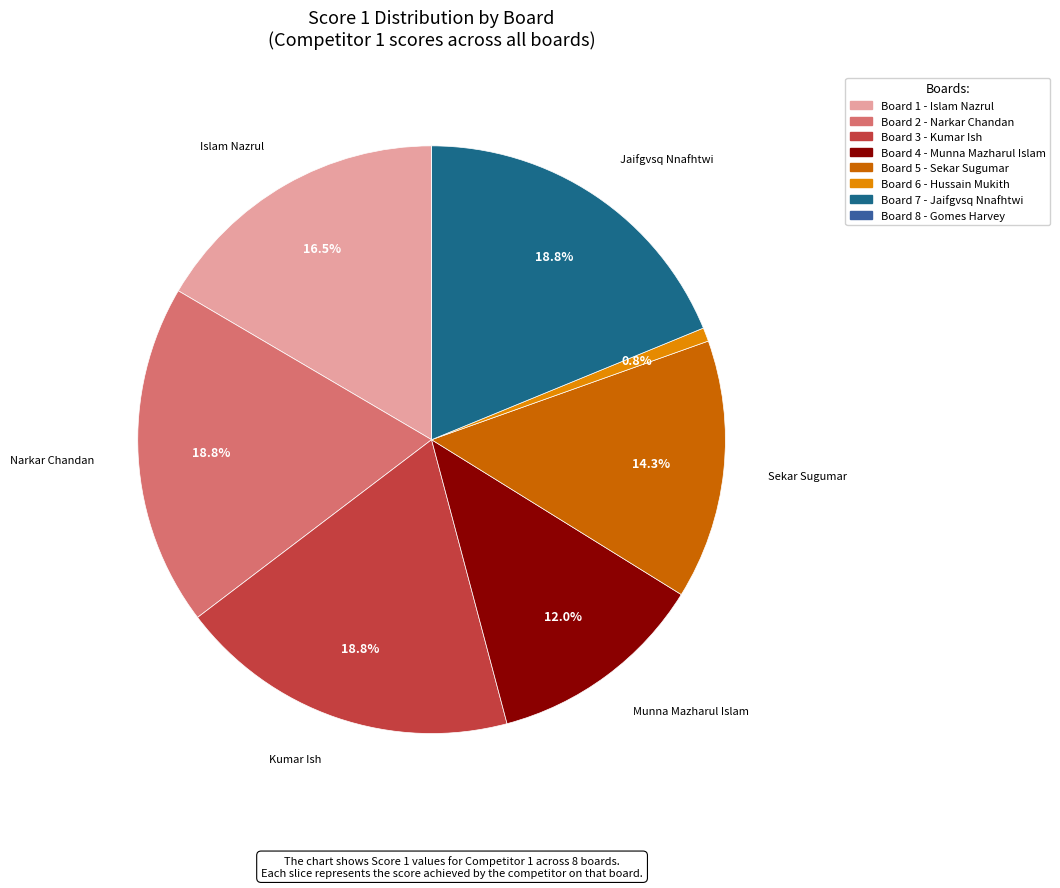

Is Board 5 the majority of the pie?

No